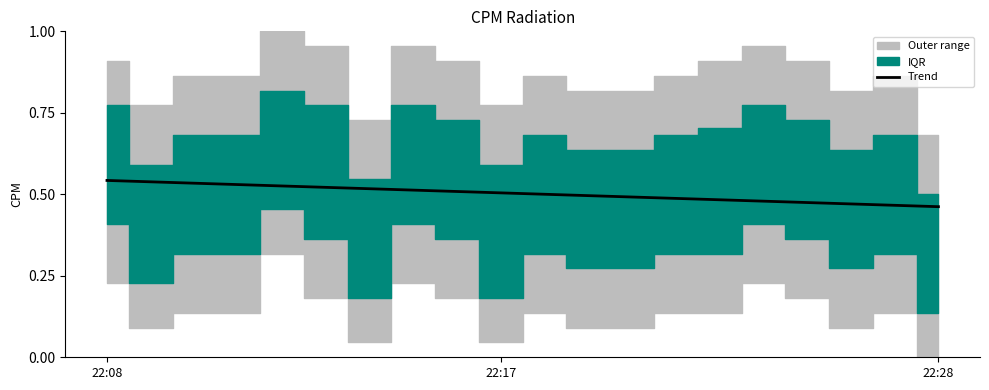

How many data points does each series have?

20